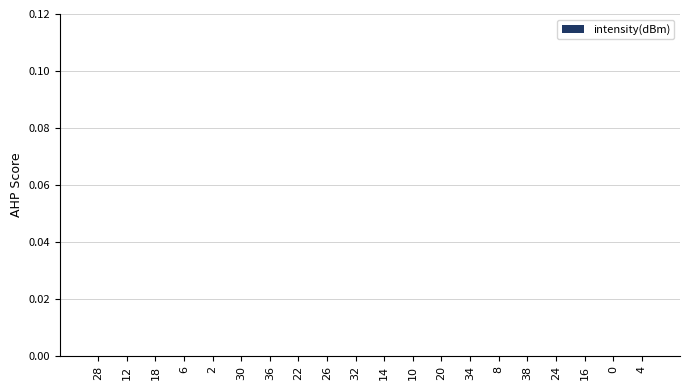

Rank the categories by value from highest to lowest.

28, 12, 18, 6, 2, 30, 36, 22, 26, 32, 14, 10, 20, 34, 8, 38, 24, 16, 0, 4